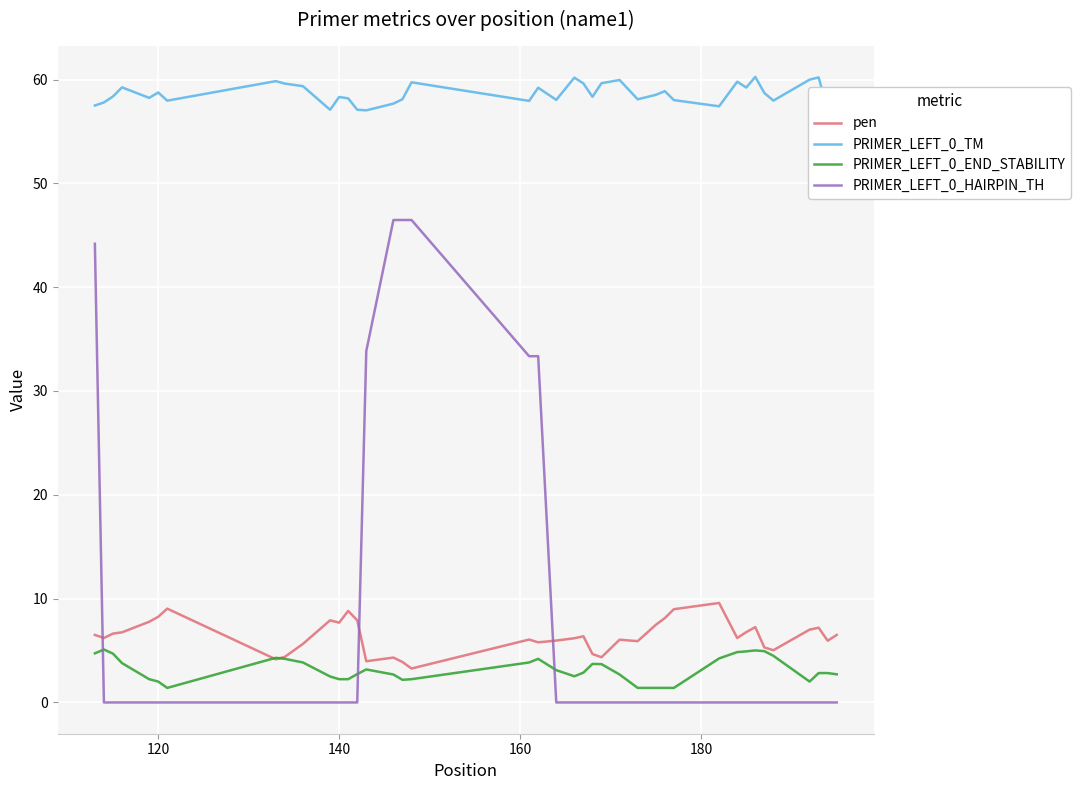

How many lines are shown in the chart?

4